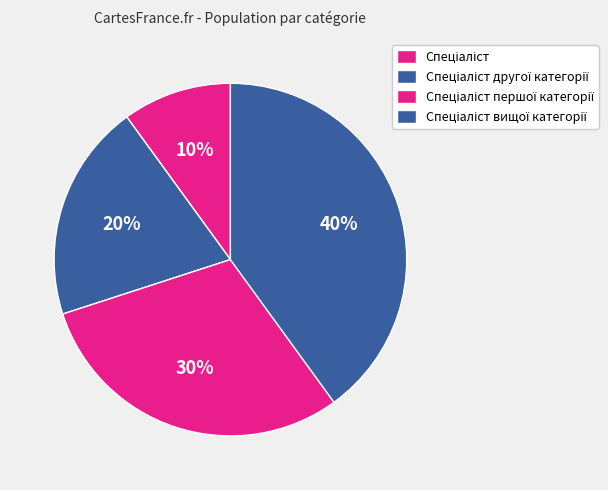

To the nearest percent, what is the difference between the Спеціаліст другої категорії and Спеціаліст вищої категорії slice percentages?

20%